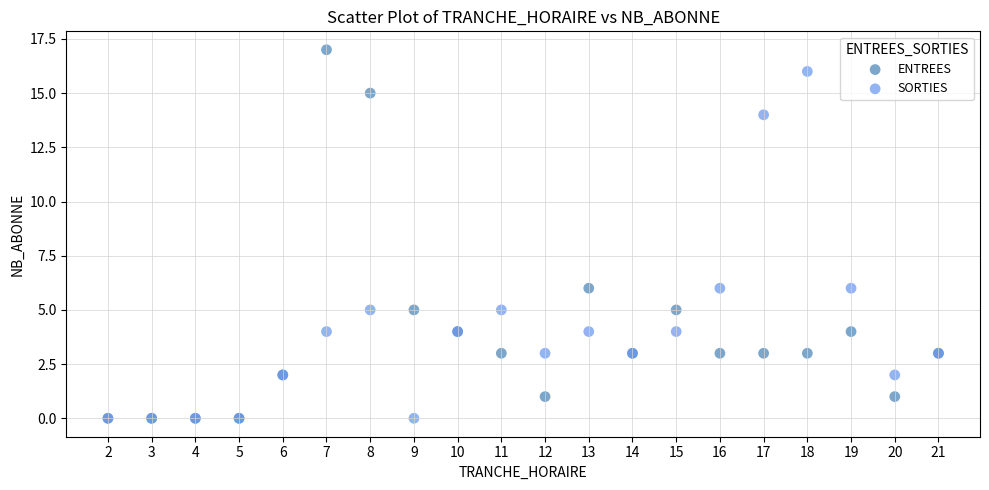

Which series contains the highest Y value?

ENTREES